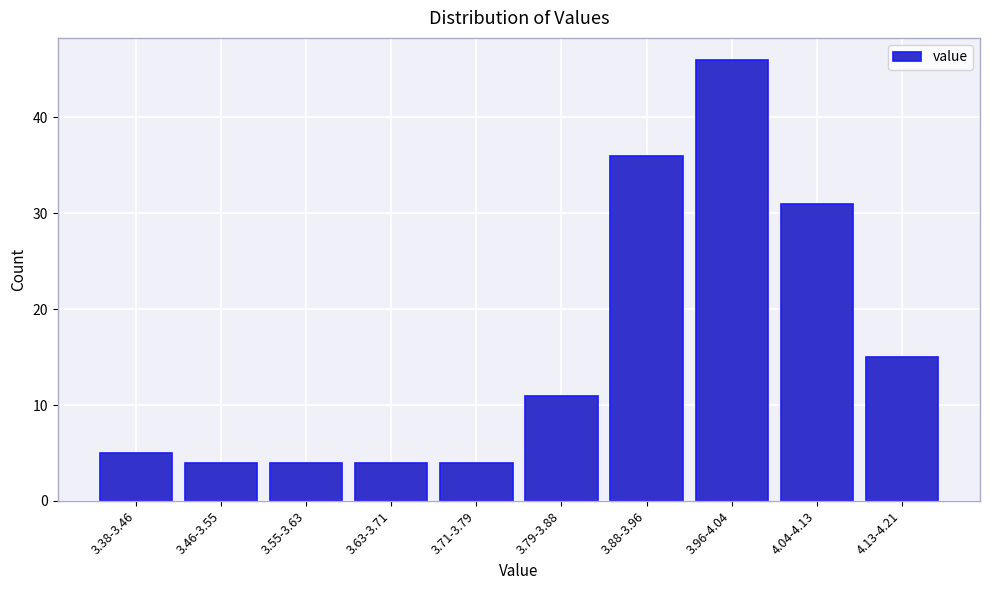

Reading right to left, list all the values displayed in this chart.

4.13-4.21=15	4.04-4.13=31	3.96-4.04=46	3.88-3.96=36	3.79-3.88=11	3.71-3.79=4	3.63-3.71=4	3.55-3.63=4	3.46-3.55=4	3.38-3.46=5